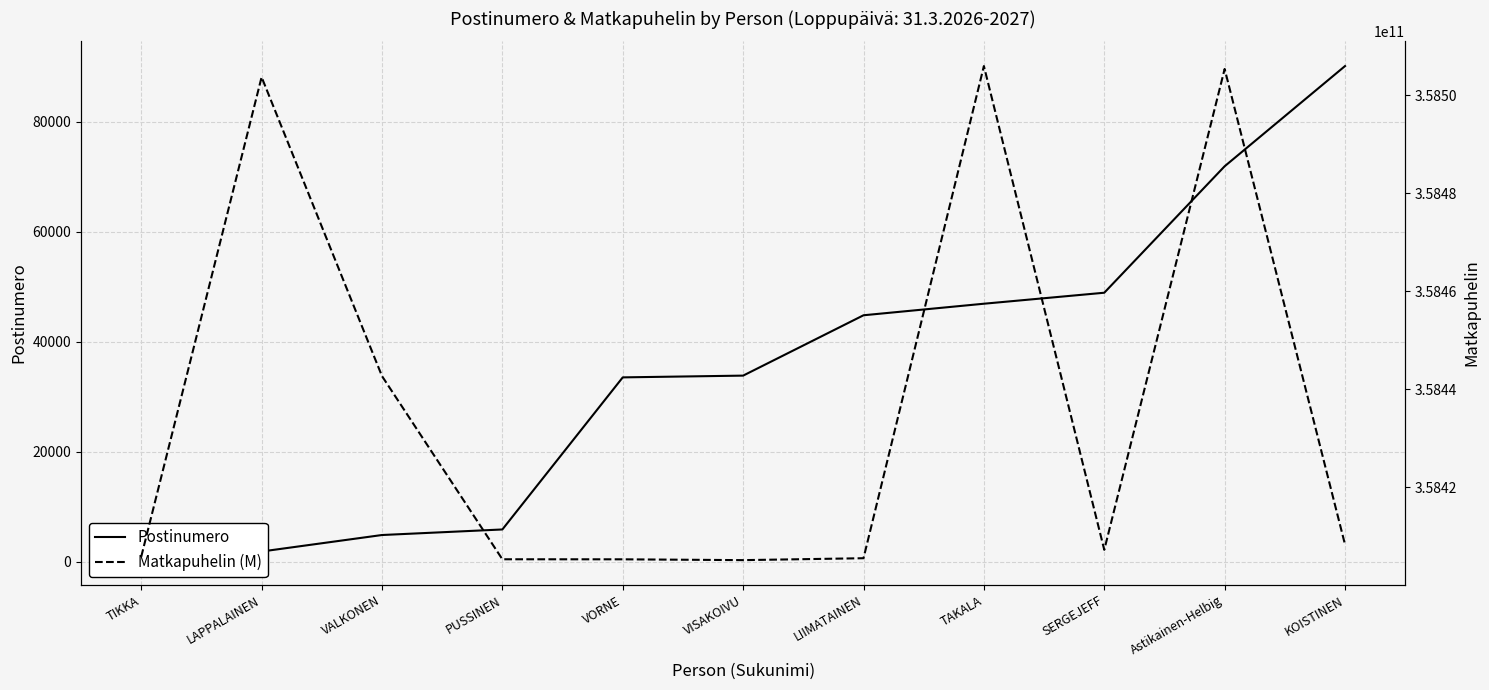

Where is the first local maximum for Matkapuhelin (M)?

LAPPALAINEN